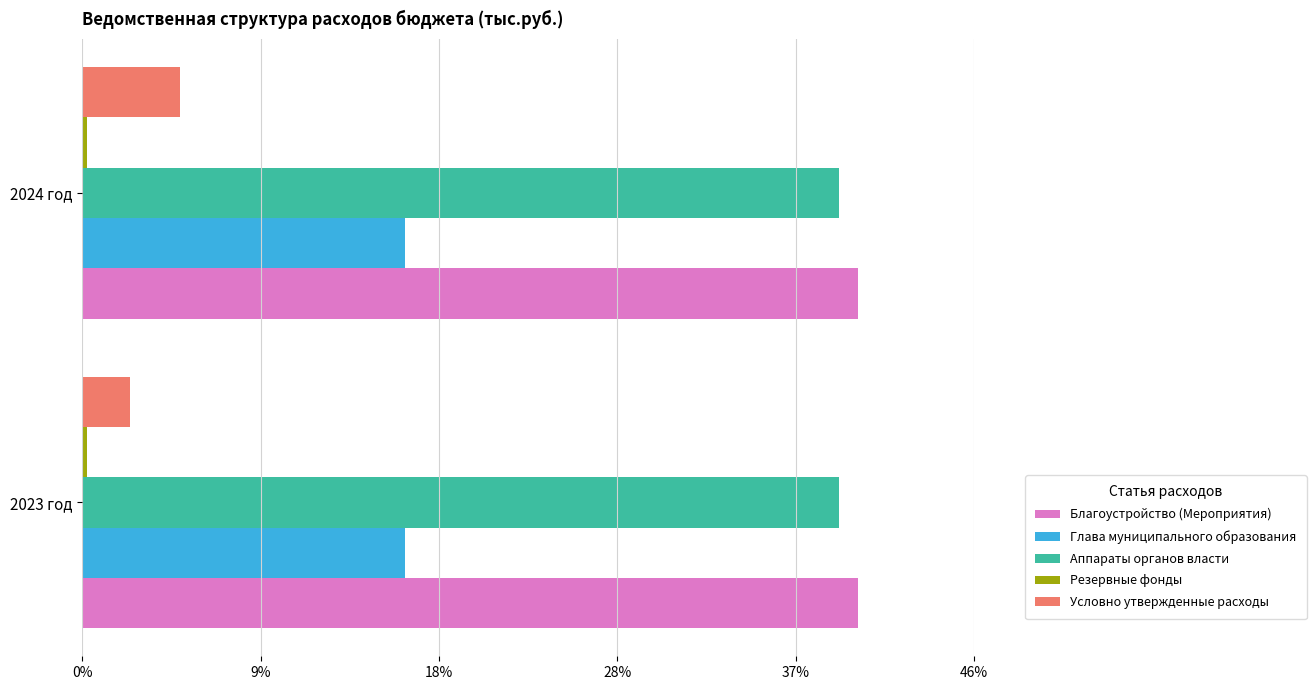

How many groups of bars are there?

2